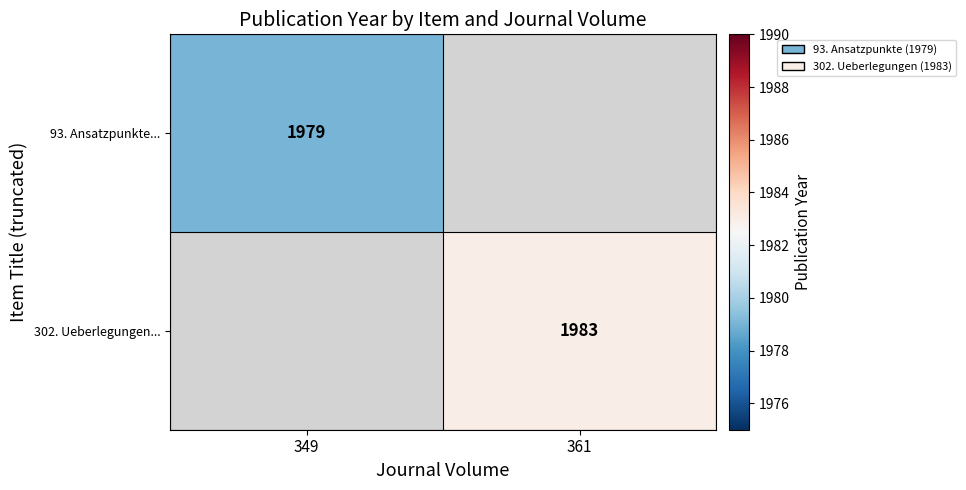

The value of 302. Ueberlegungen... at 361 is 1983. True or false?

True